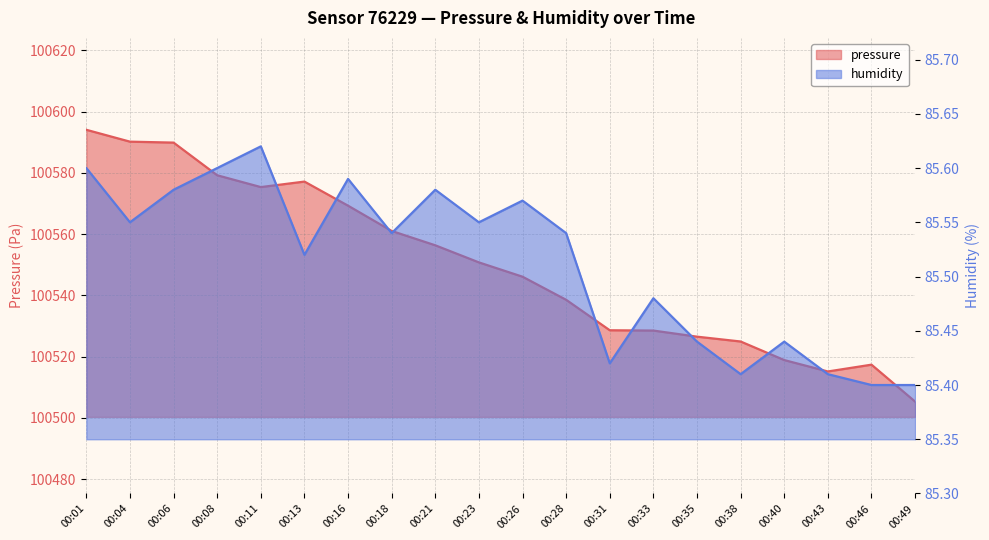

What is the difference between the maximum and minimum values in the pressure series?

88.7